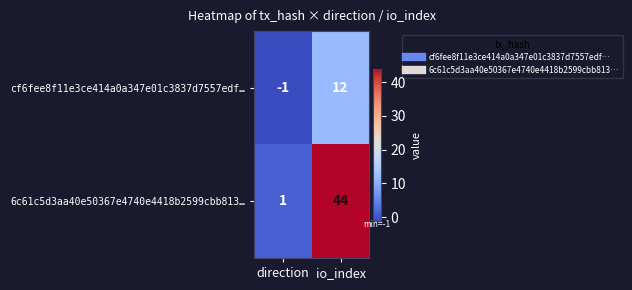

Reading left to right, what are all the values shown in this chart?

cf6fee8f11e3ce414a0a347e01c3837d7557edf…: -1	12
6c61c5d3aa40e50367e4740e4418b2599cbb813…: 1	44